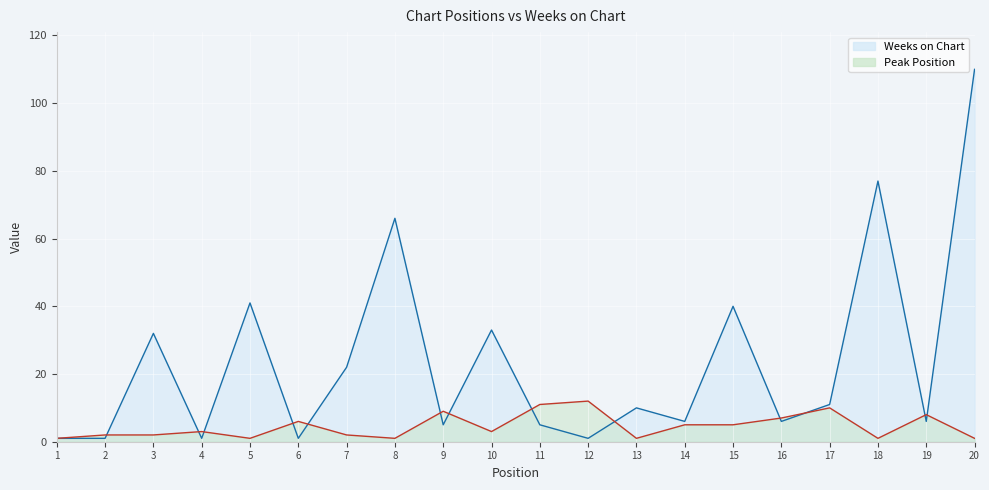

The Peak Position series shows 0 at 13. True or false?

False